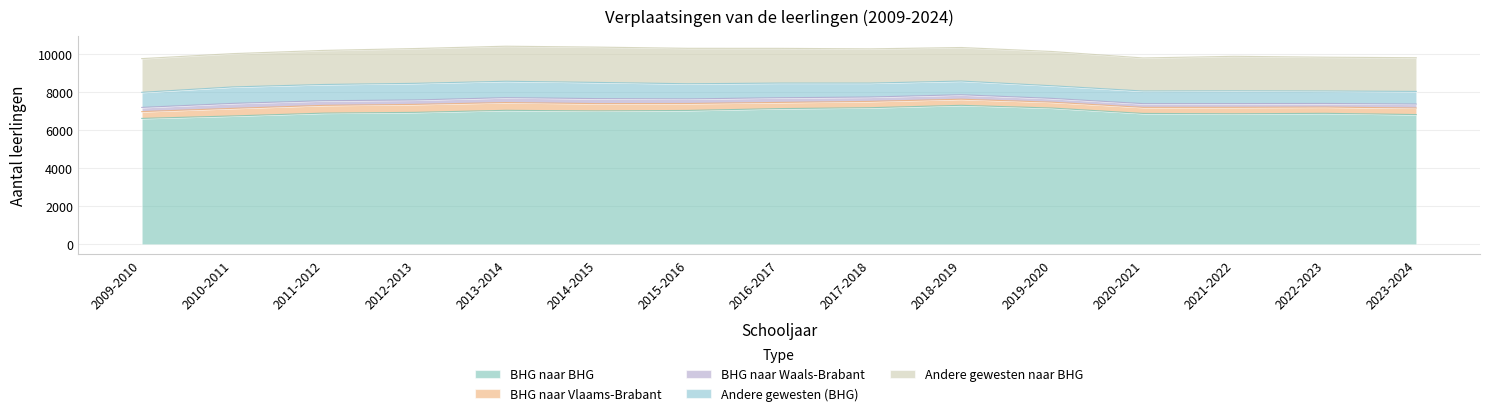

What is the label of the 6th point from the right?

2018-2019